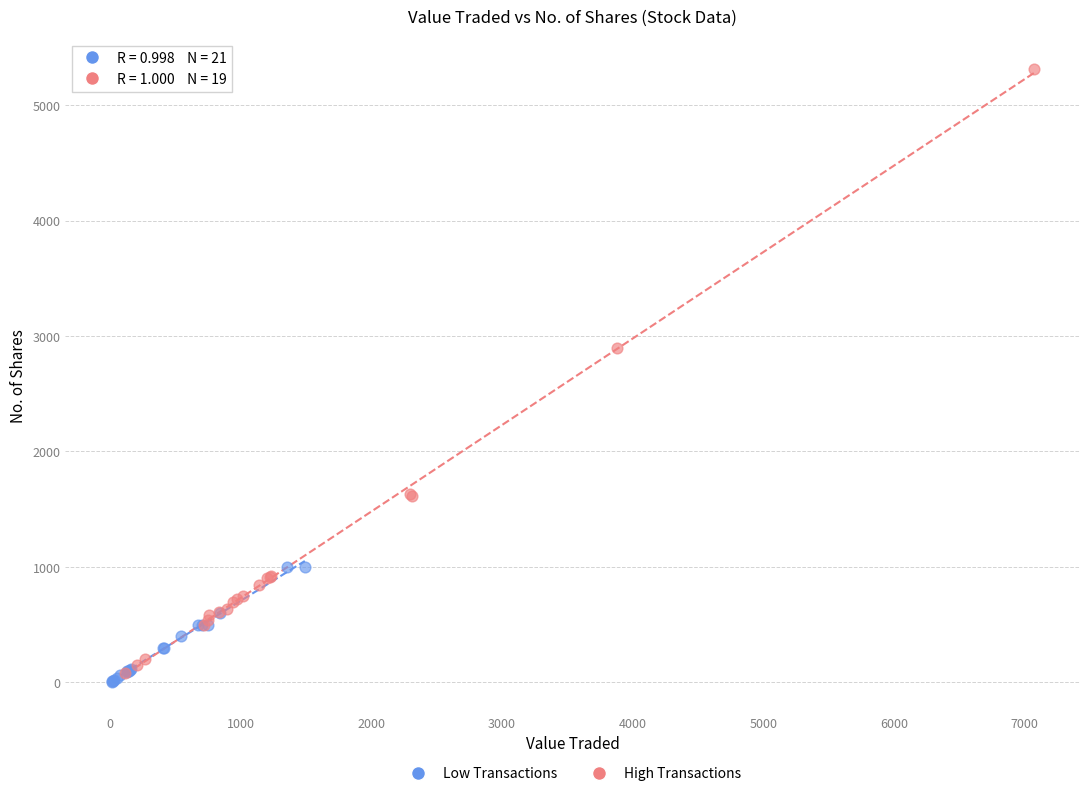

Which series contains the highest Y value?

High Transactions